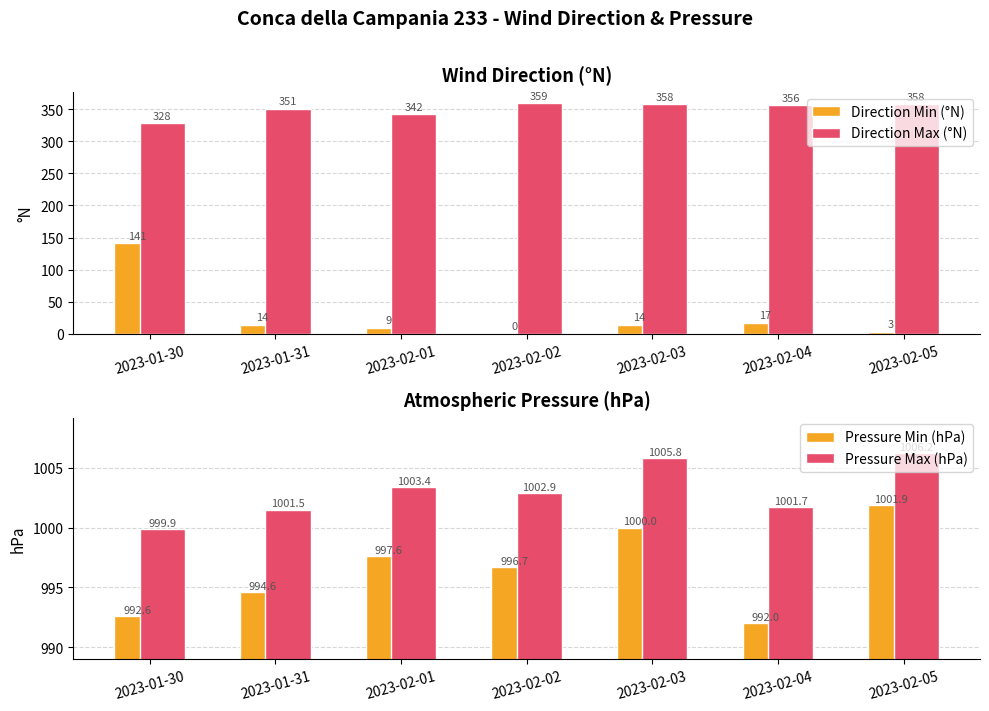

What is the sum of all Pressure Max (hPa) values?

7021.4